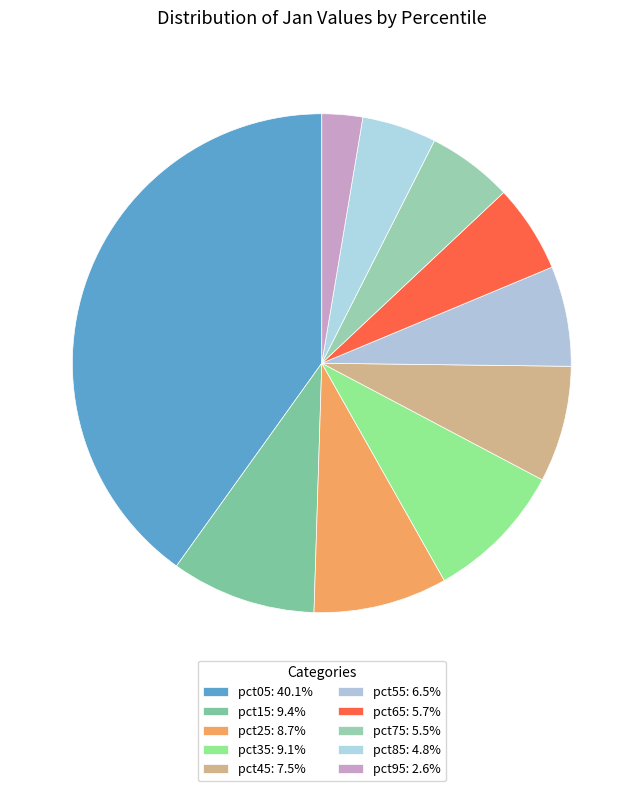

Which has a higher value, pct15 or pct25?

pct15